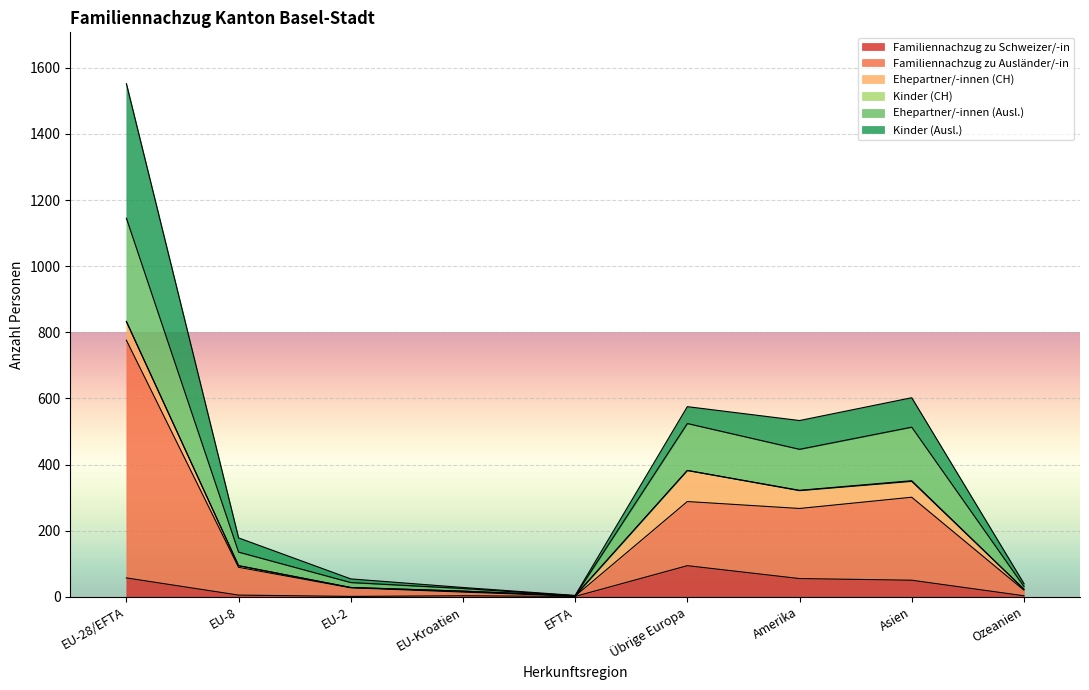

What is the maximum value for Familiennachzug zu Schweizer/-in?

94